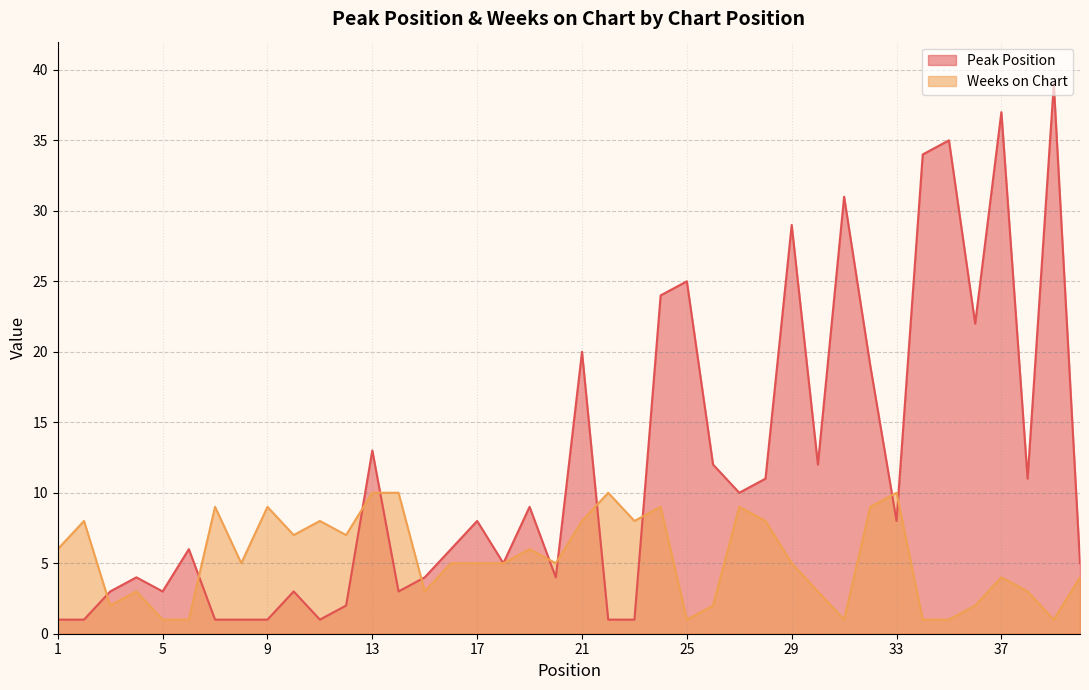

Reading left to right, transcribe all the data shown in this chart.

Peak Position: 1	1	3	4	3	6	1	1	1	3	1	2	13	3	4	6	8	5	9	4	20	1	1	24	25	12	10	11	29	12	31	19	8	34	35	22	37	11	39	5
Weeks on Chart: 6	8	2	3	1	1	9	5	9	7	8	7	10	10	3	5	5	5	6	5	8	10	8	9	1	2	9	8	5	3	1	9	10	1	1	2	4	3	1	4